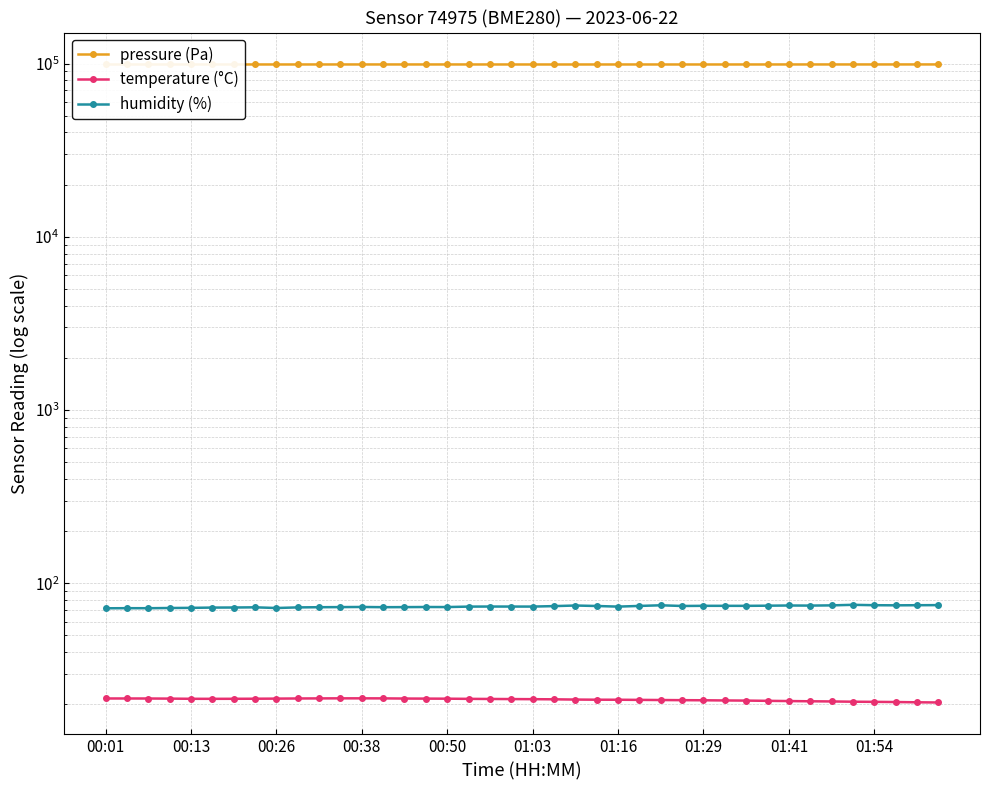

What is the maximum value shown in the chart?

98780.7